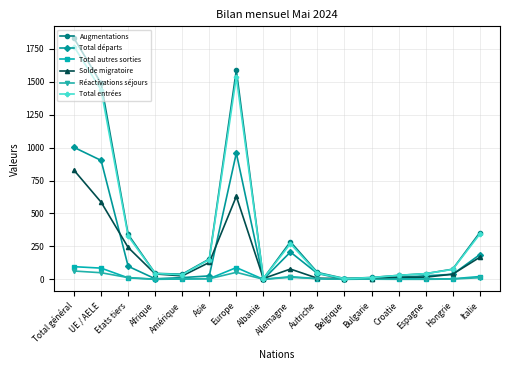

How many categories are shown in the chart?

16